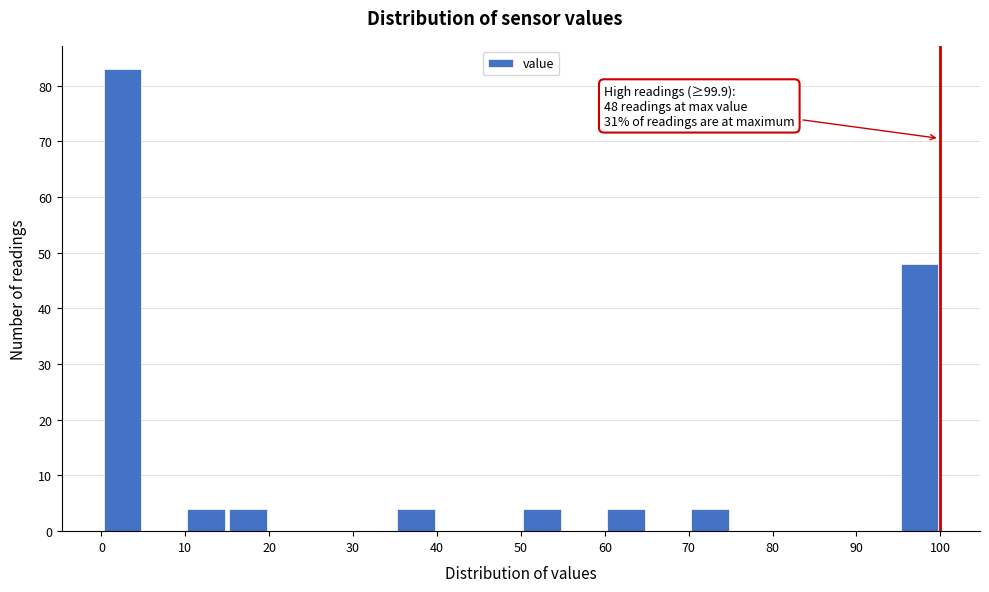

Which range on the x-axis has the tallest bar?

0 to 5